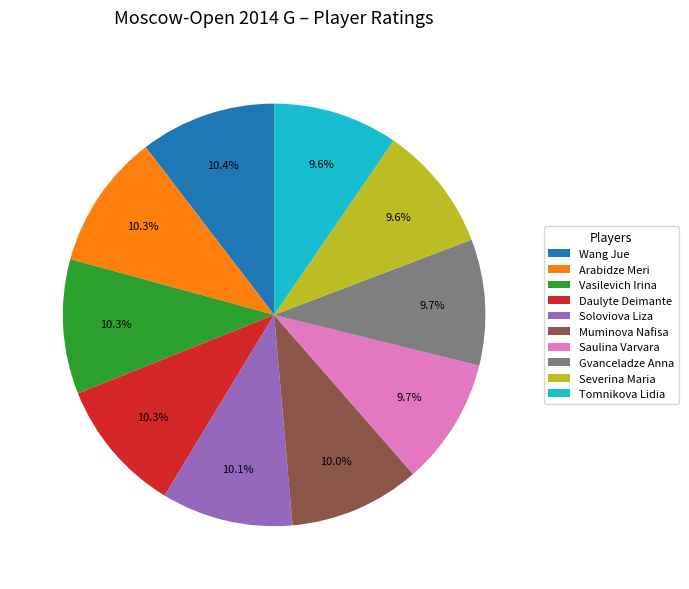

Does Gvanceladze Anna represent more than half of the total?

No